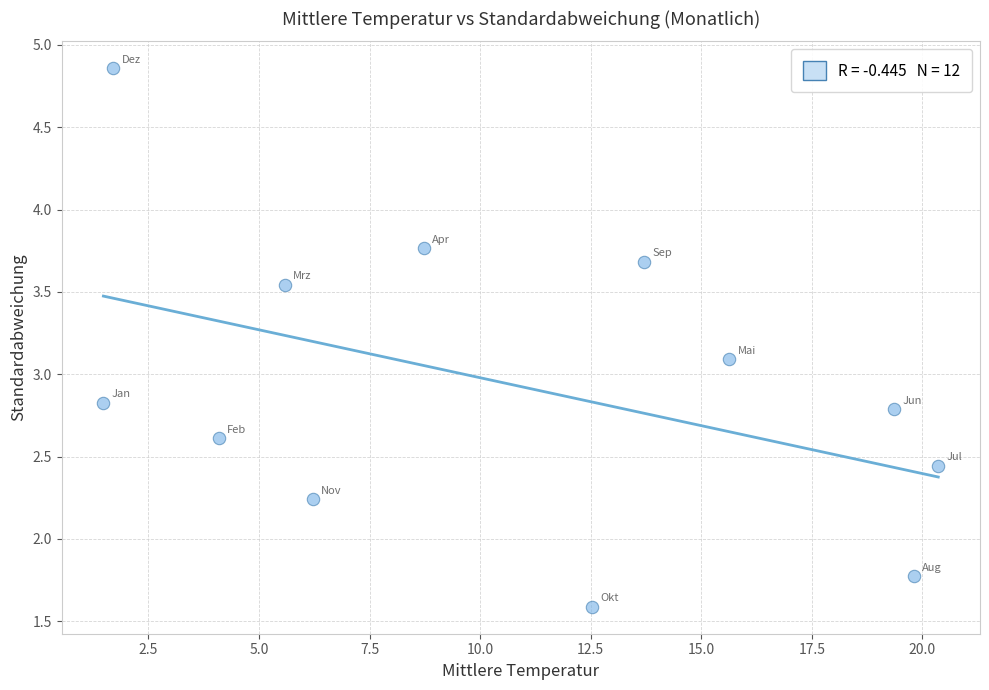

What is the range of Y values (max minus min)?

3.3